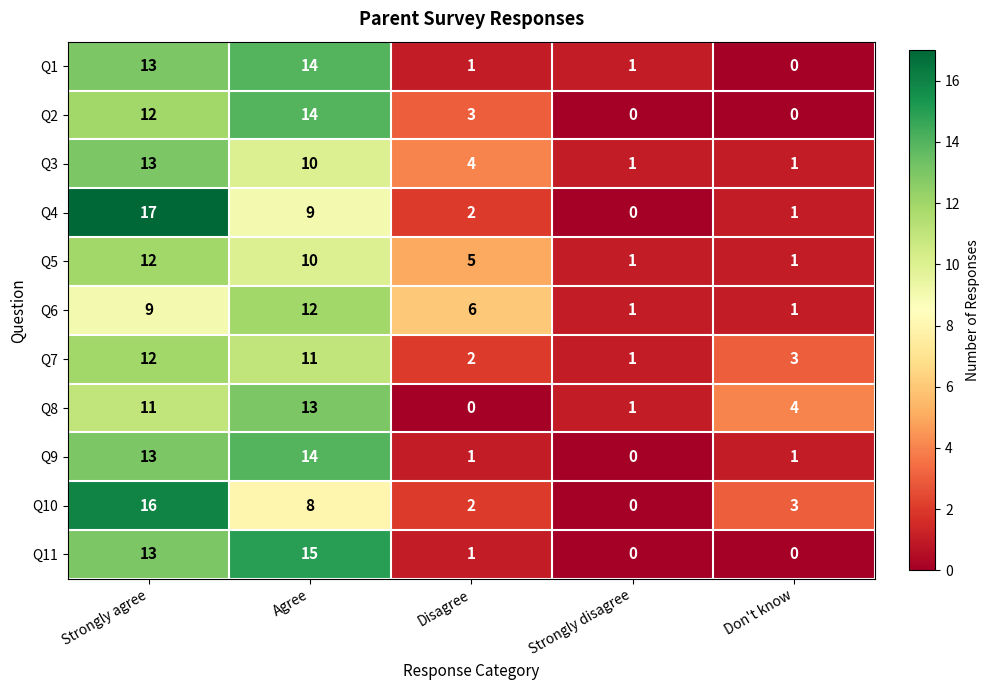

Is it true that Q6 equals 1 at Strongly disagree?

True